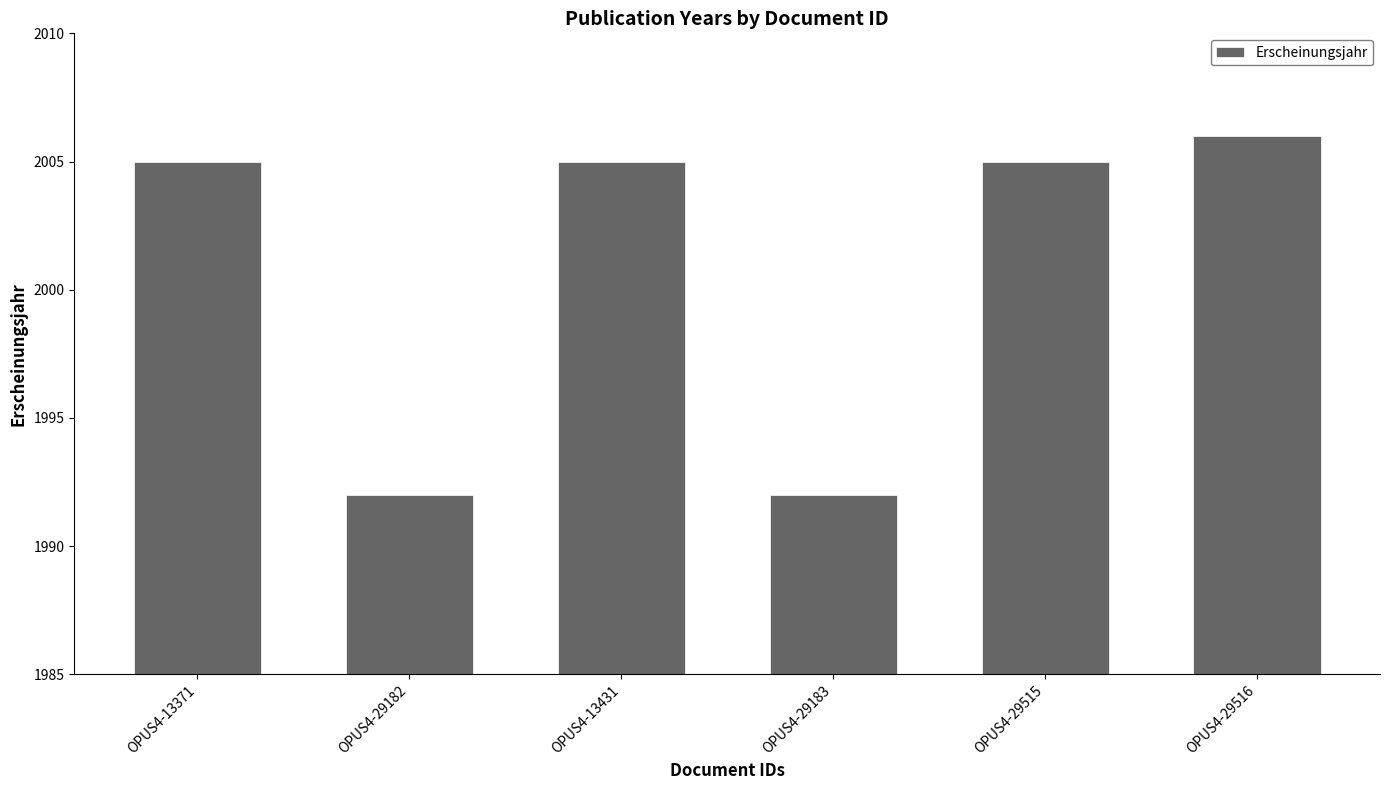

The value at OPUS4-29516 is 3484. True or false?

False